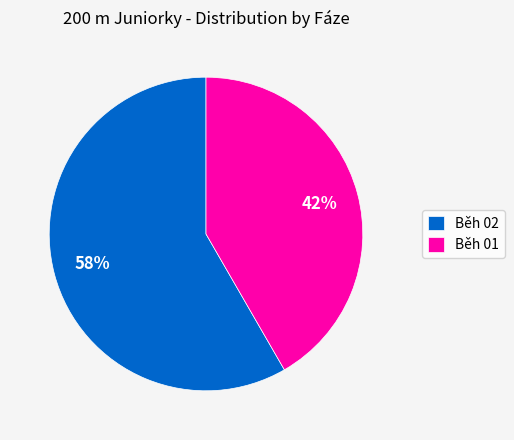

To the nearest percent, what portion does Běh 01 represent?

42%